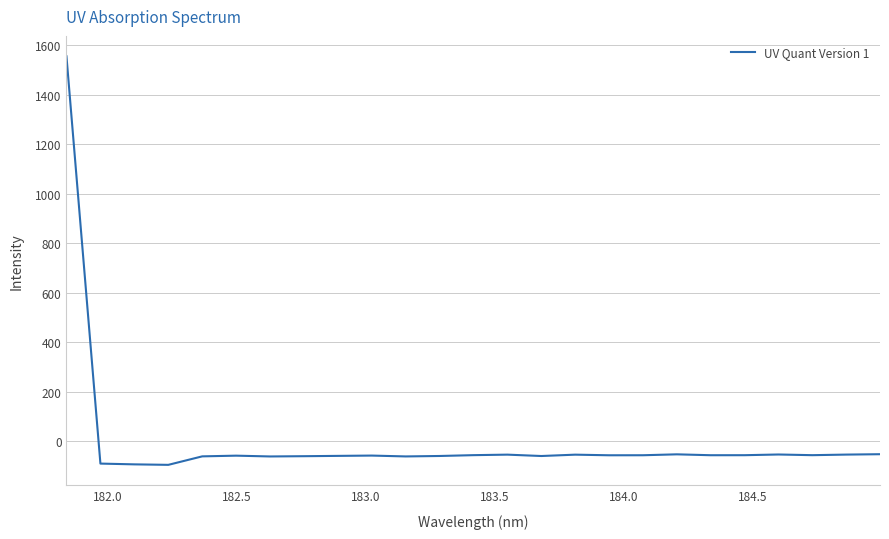

What is the smallest value displayed?

-94.8